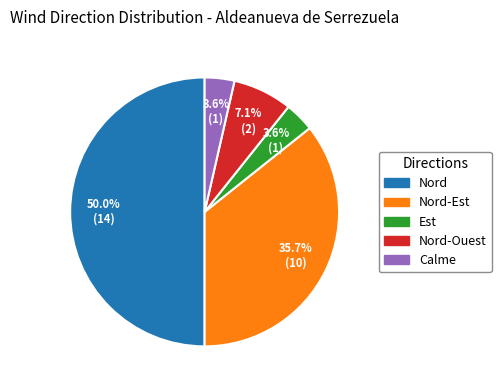

Which category has the biggest portion of the pie?

Nord